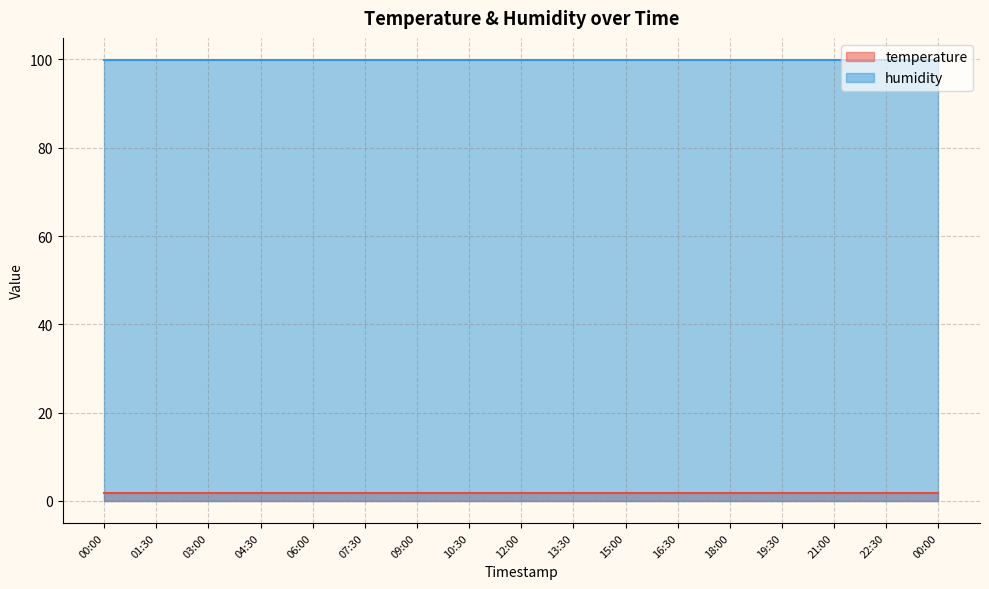

What is the approximate value of temperature at 16:30?

1.8